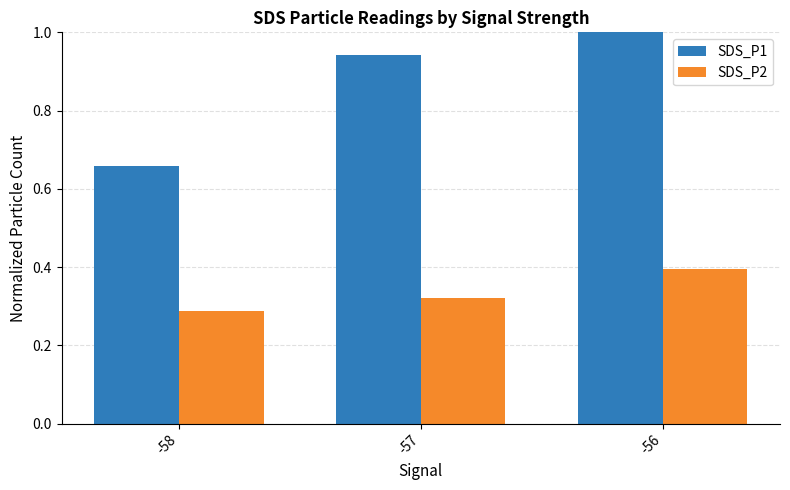

At -56, list the series in order from smallest to largest.

SDS_P2, SDS_P1